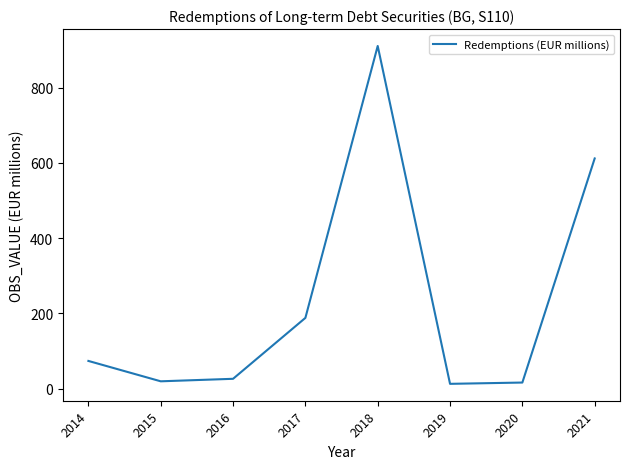

How many lines are shown in the chart?

1